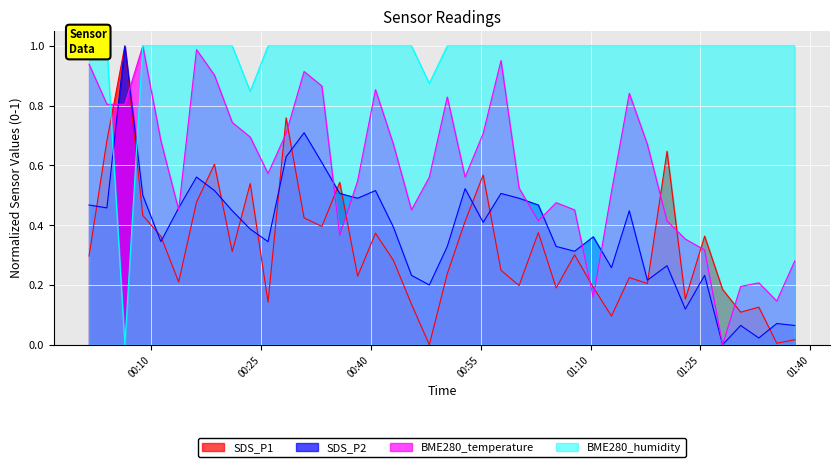

What is the sum of all BME280_temperature values?

23.5